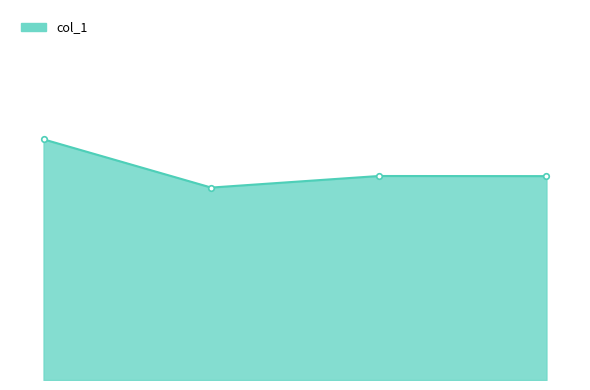

How many interior local valleys (lower than both neighbors) does the data have?

1